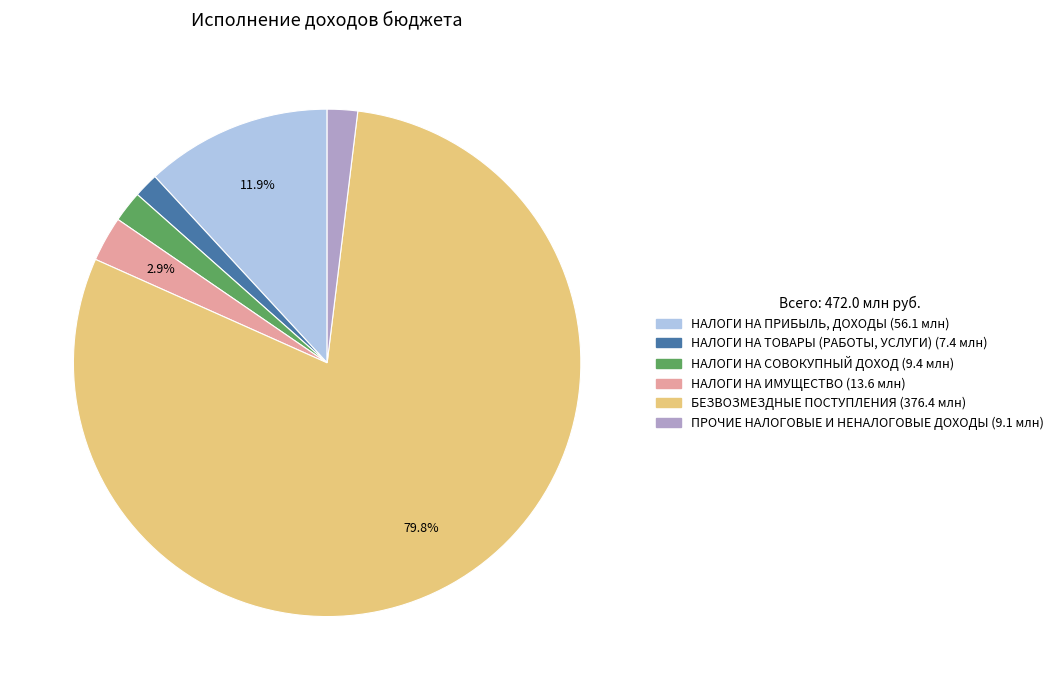

To the nearest percent, what is the combined percentage of НАЛОГИ НА ПРИБЫЛЬ, ДОХОДЫ and НАЛОГИ НА СОВОКУПНЫЙ ДОХОД?

14%